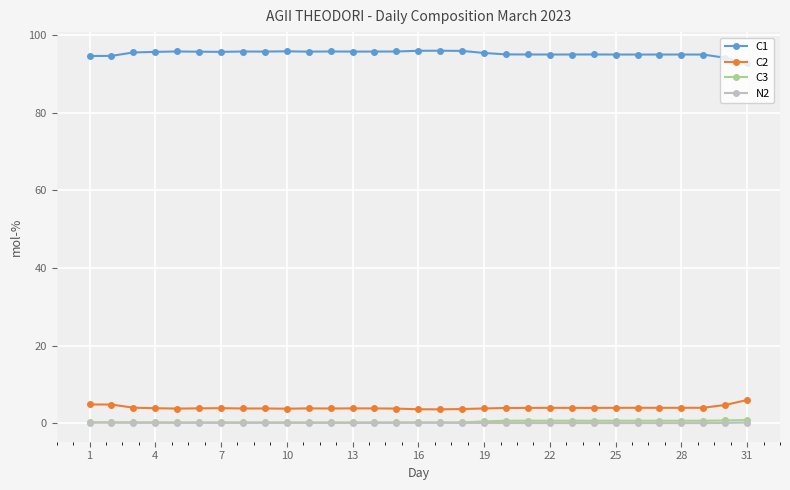

True or false: C3 and C2 intersect in this chart.

False